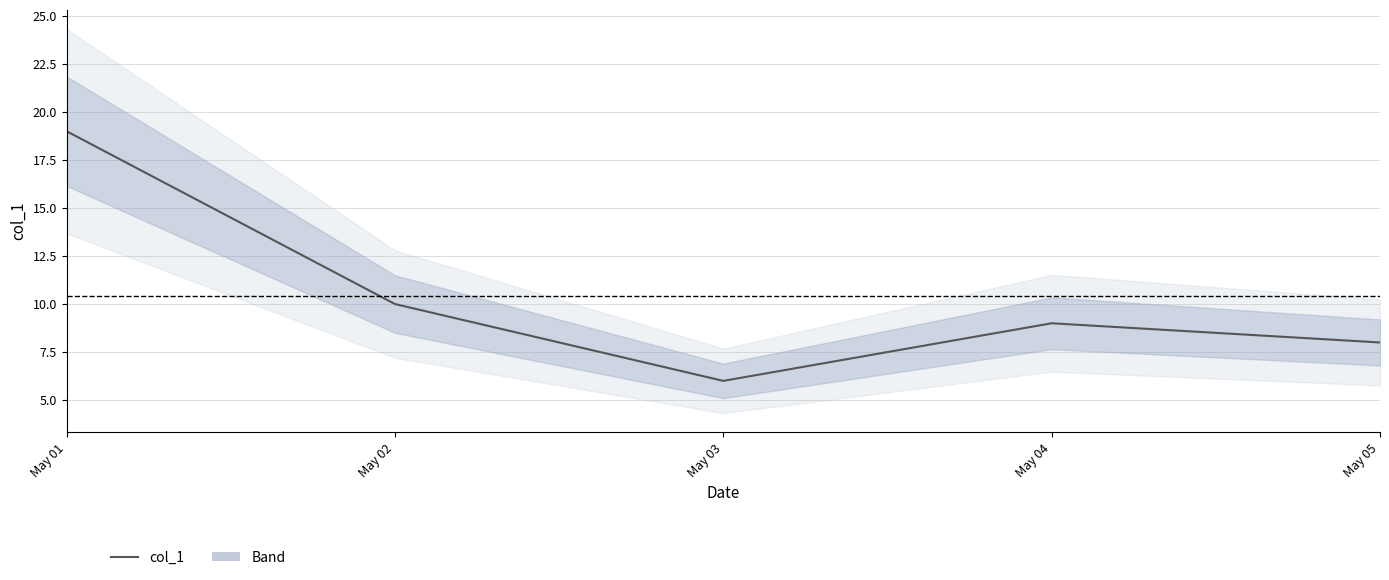

Rank the categories by value from highest to lowest.

May 01, May 02, May 04, May 05, May 03